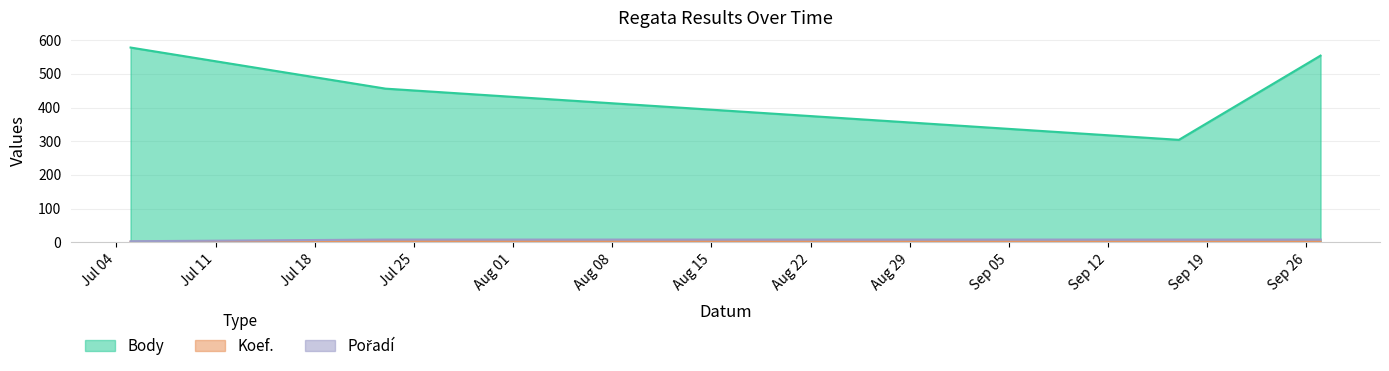

True or false: Pořadí and Body intersect in this chart.

False